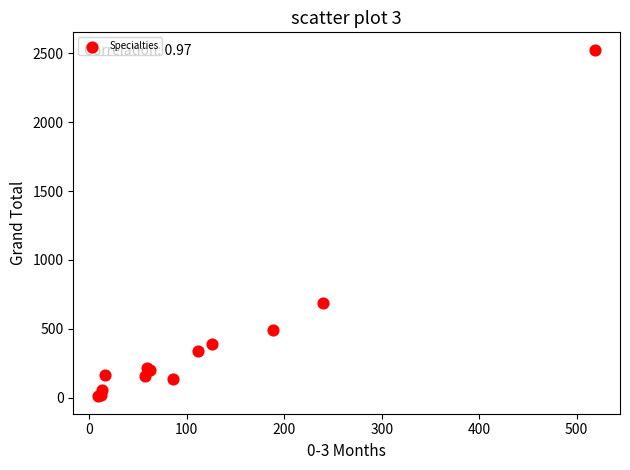

What Y value in the scatter plot is closest to 1267?

688